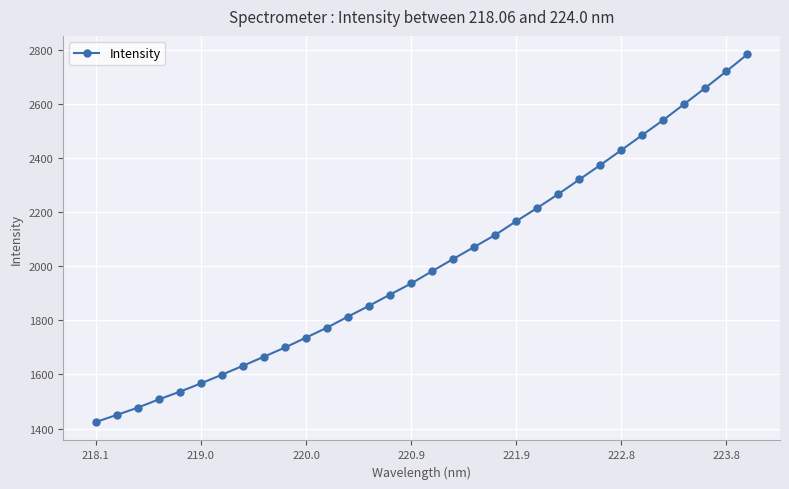

Reading left to right, transcribe all the data shown in this chart.

1423.8	1450.0	1476.9	1507.6	1536.0	1566.5	1598.8	1631.8	1665.4	1699.3	1735.9	1772.9	1813.7	1853.6	1895.1	1935.9	1981.6	2026.5	2071.0	2115.4	2166.2	2215.2	2266.2	2320.2	2373.6	2428.7	2484.6	2540.1	2599.3	2658.8	2720.0	2782.7